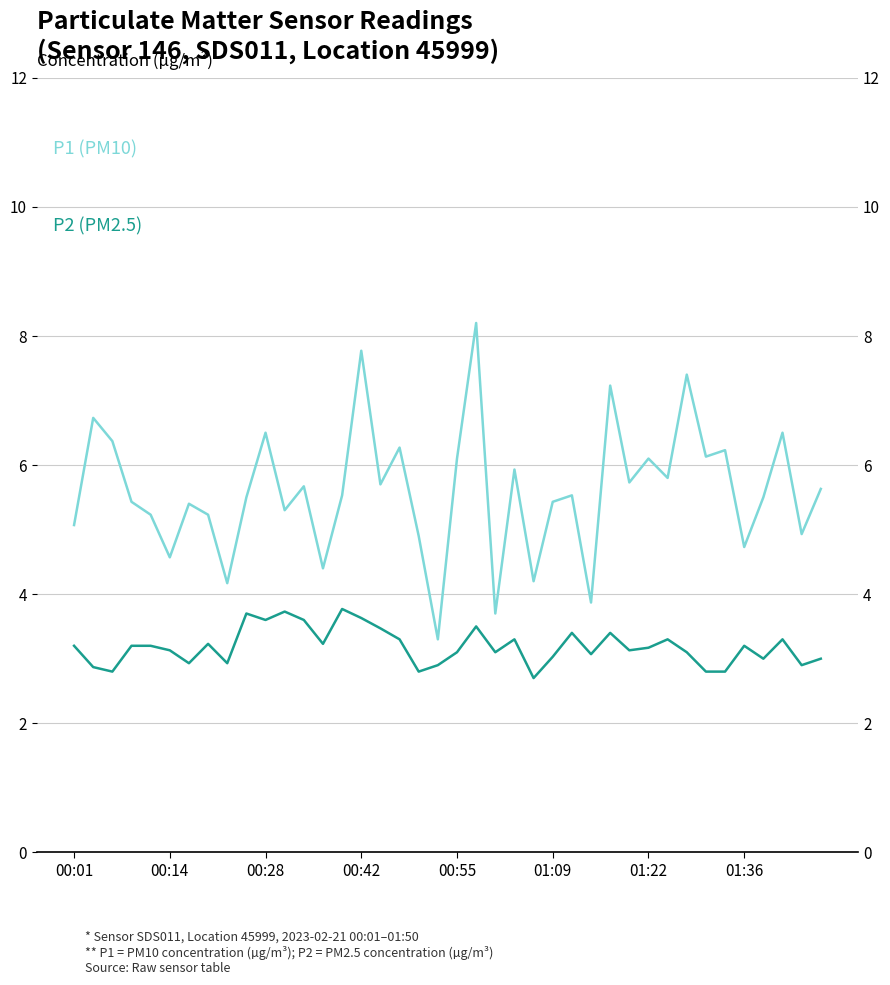

Rank the series by their maximum value, from lowest to highest.

P2 (PM2.5), P1 (PM10)